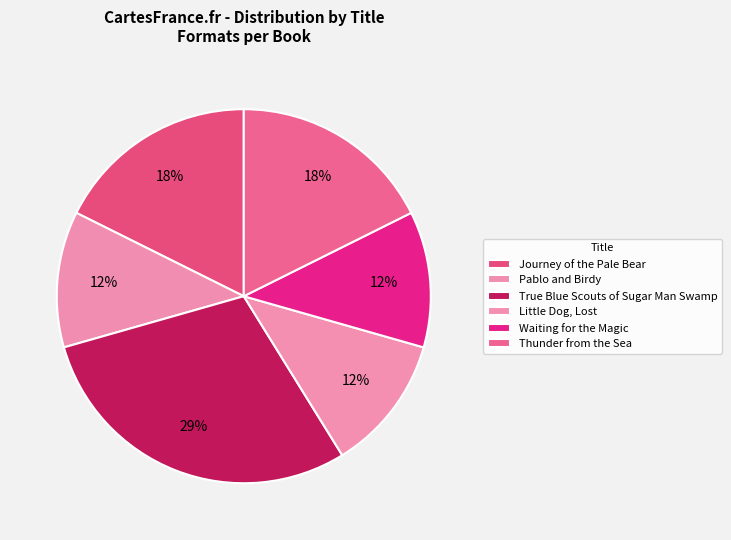

True or false: Journey of the Pale Bear accounts for 18% of the total.

True